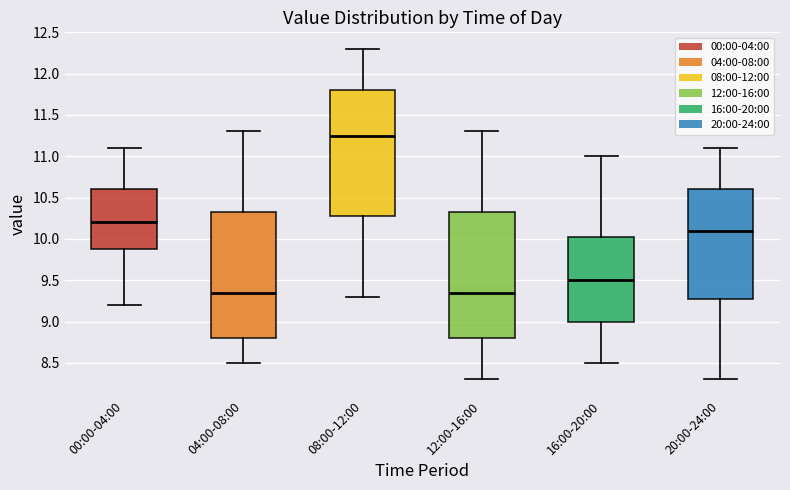

Where is the lower edge of the box for 04:00-08:00 on the y-axis? The values are not printed on the chart, so give them approximately, as read against the axis.

8.80